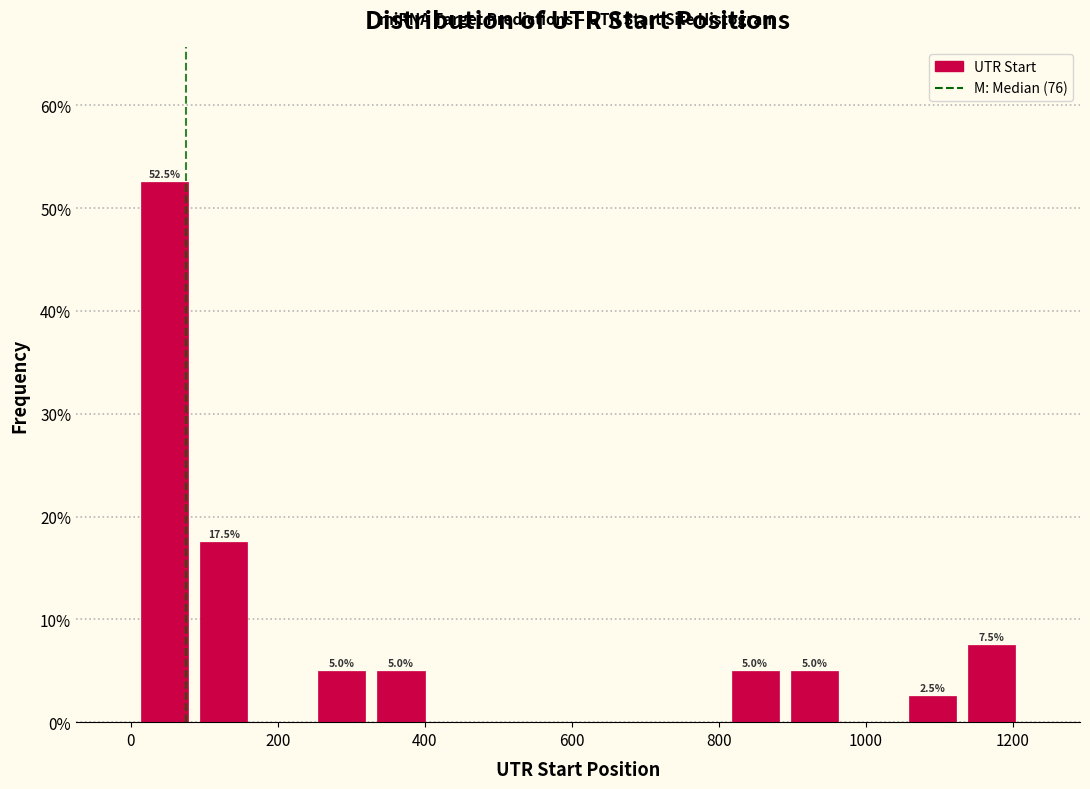

Which range on the x-axis has the tallest bar?

0 to 80